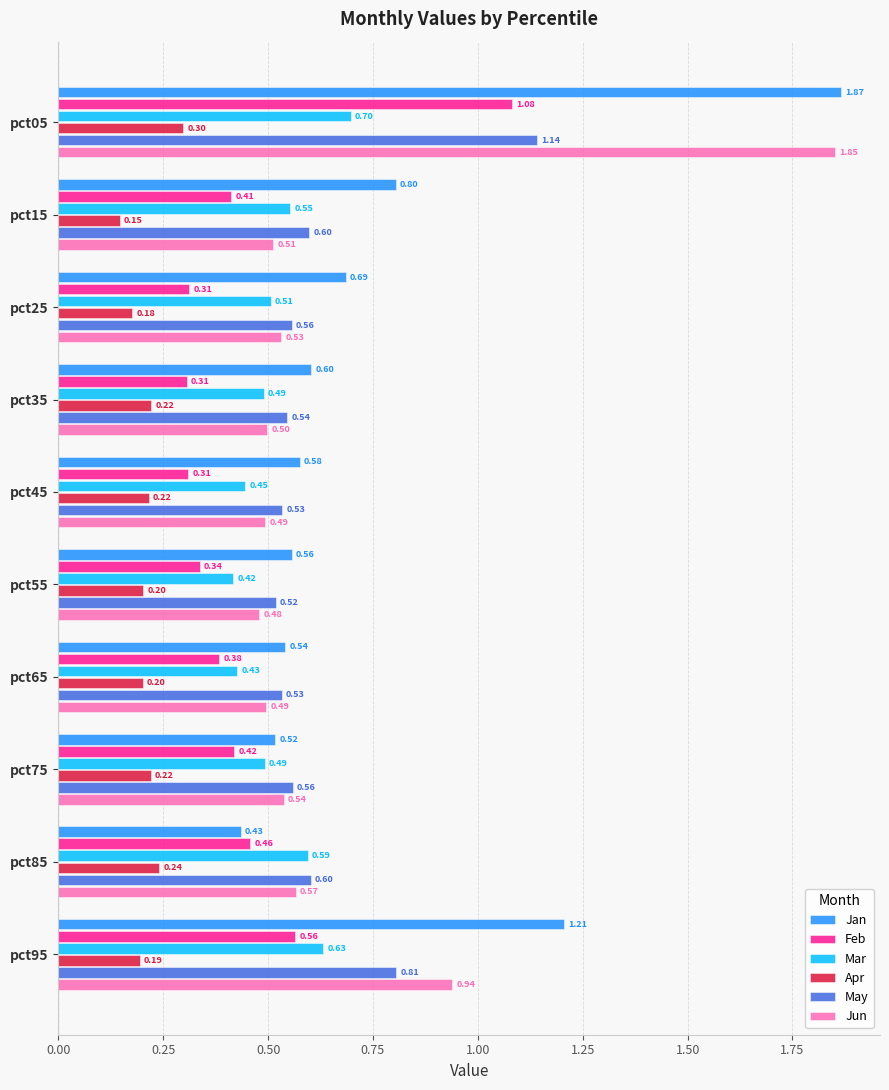

What is the average value of the Jan series?

0.8